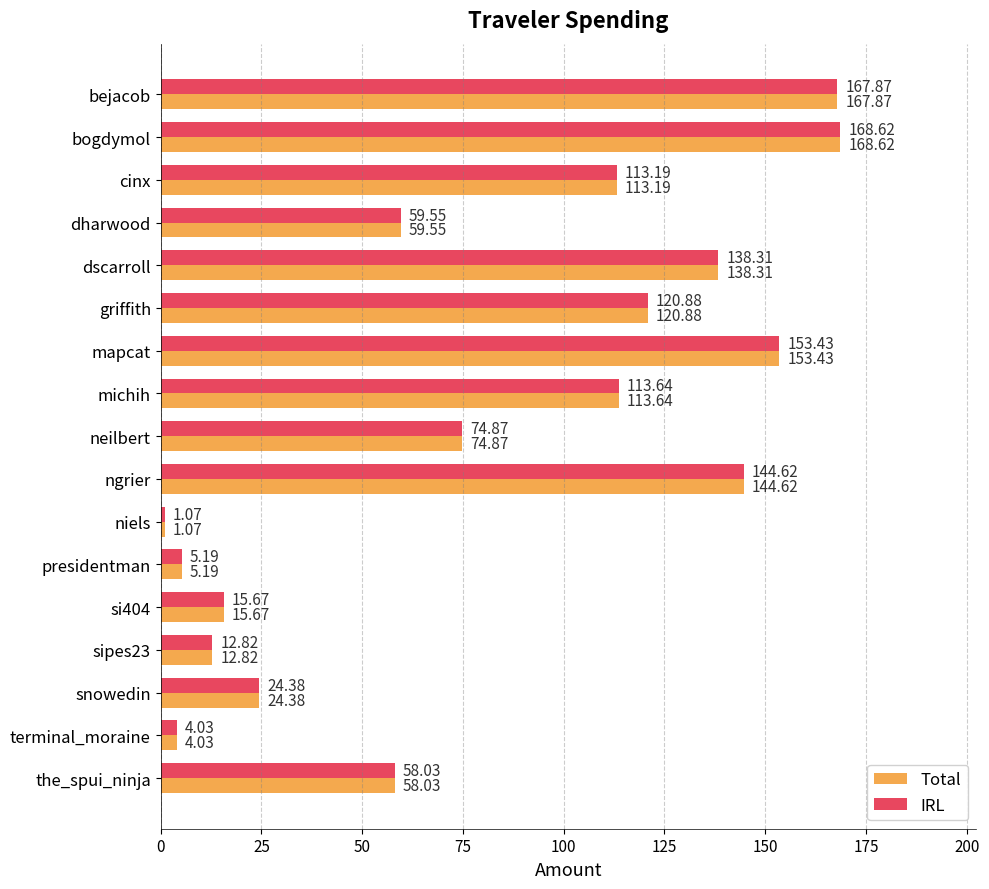

Which category has the highest value in the Total series?

bogdymol